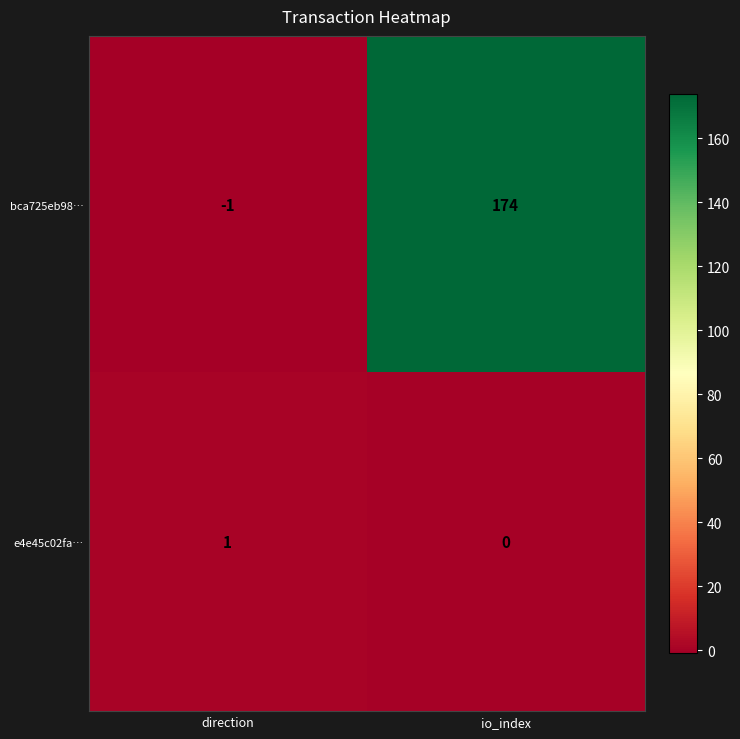

List the series in order of their overall mean, highest first.

bca725eb98…, e4e45c02fa…